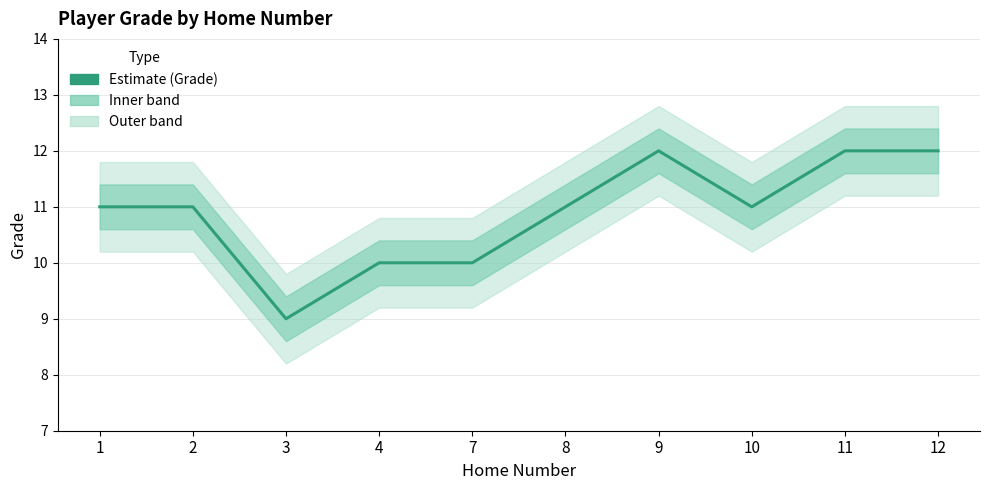

At which category does the chart reach its peak across all series?

9